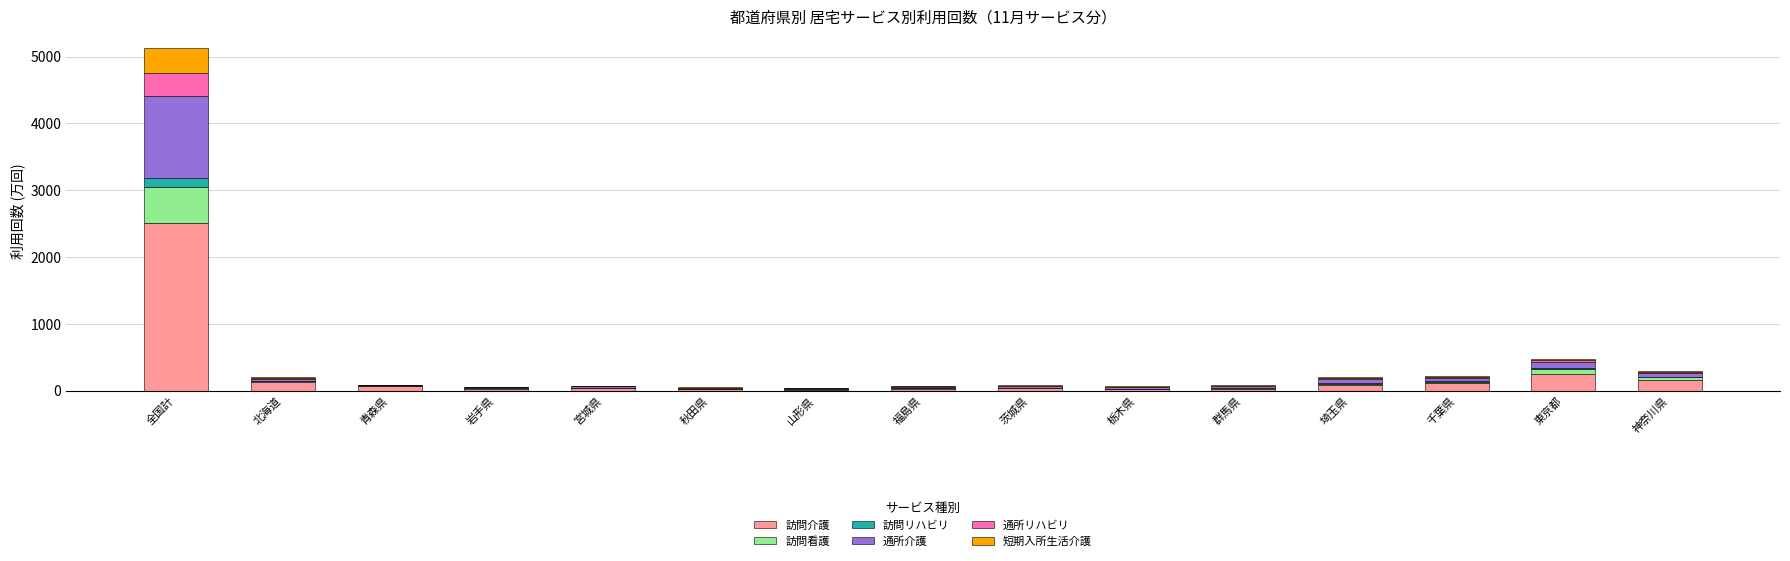

Is it true that 訪問介護 equals 2504.0 at 全国計?

True